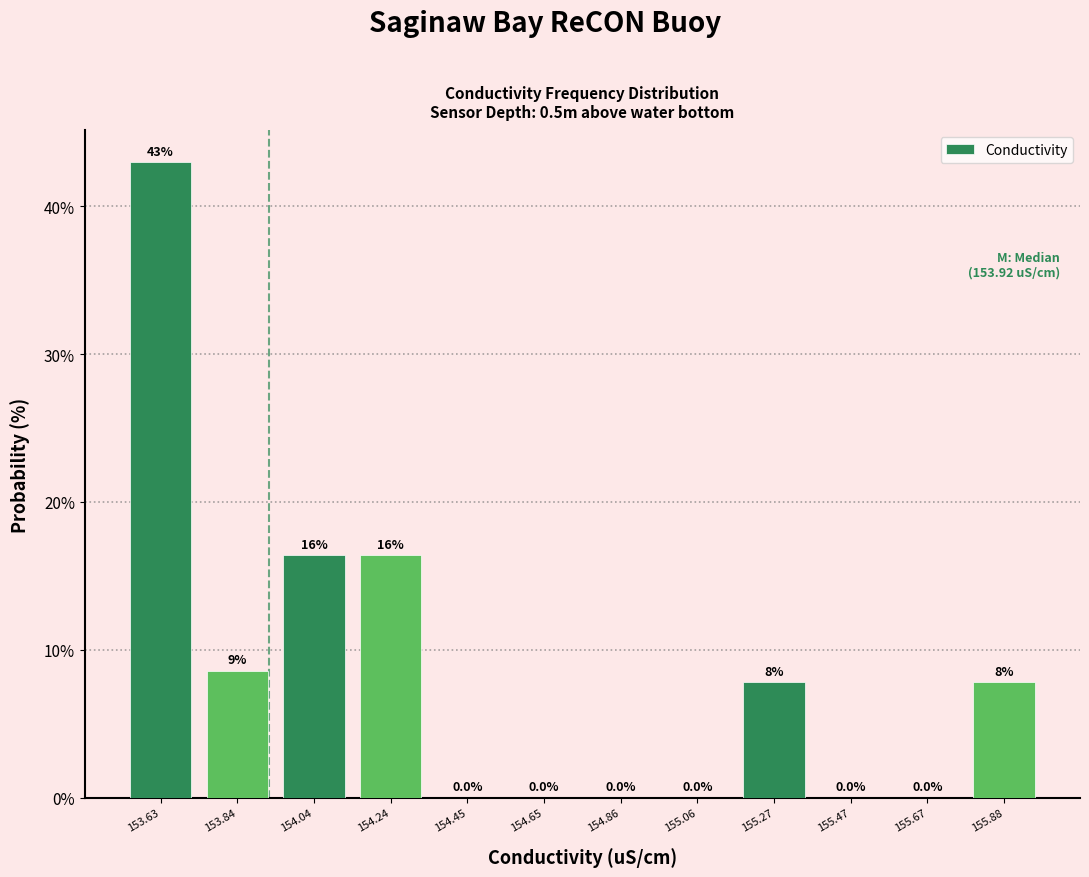

Over which range of the x-axis is the bar tallest?

153.55 to 153.75